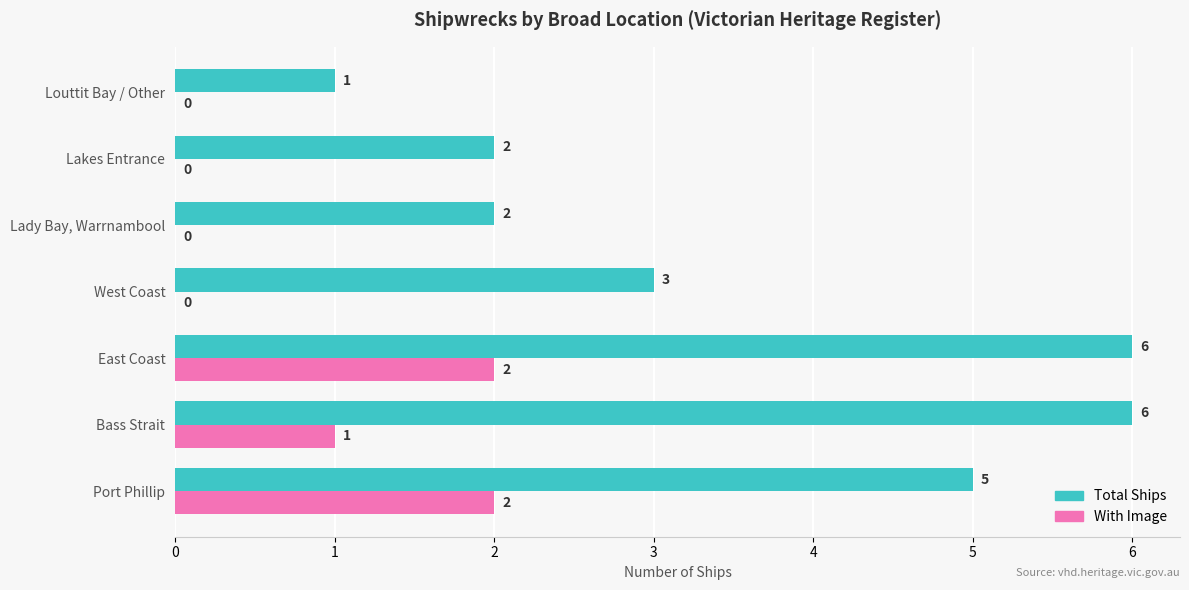

Which series changed the most between East Coast and Lakes Entrance?

Total Ships